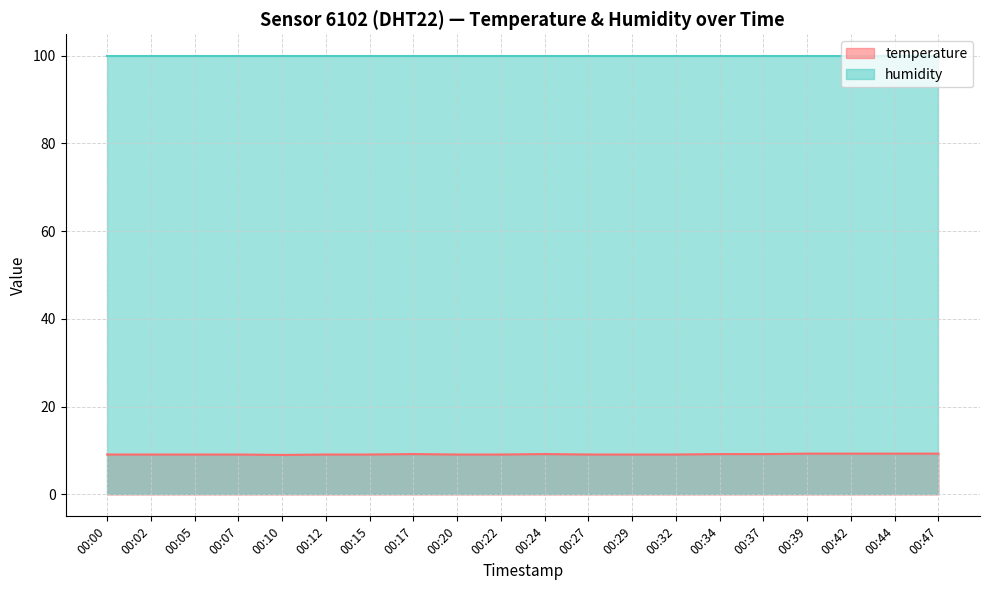

Where is the first local minimum?

00:10